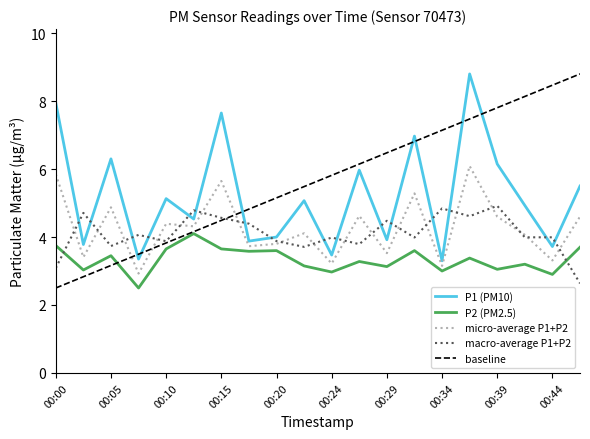

Which series has the widest spread of values?

baseline